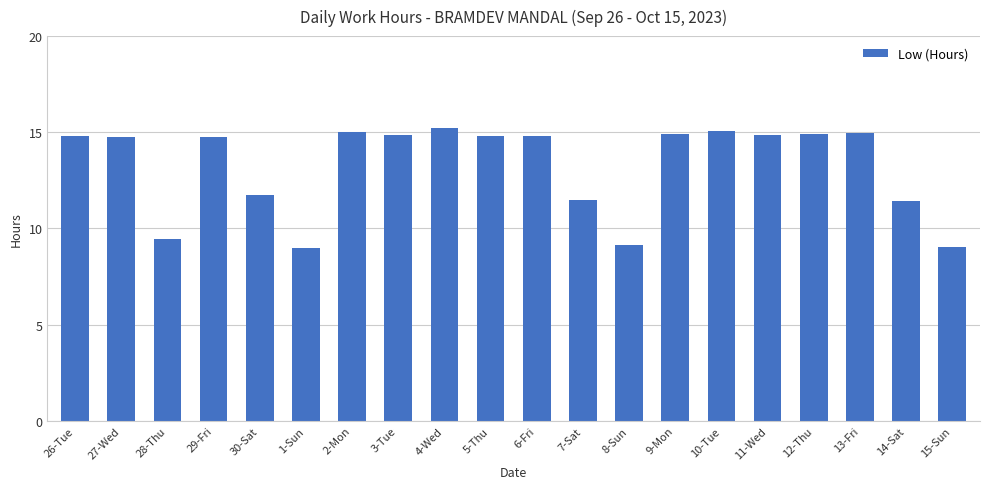

What is the average value?

13.2